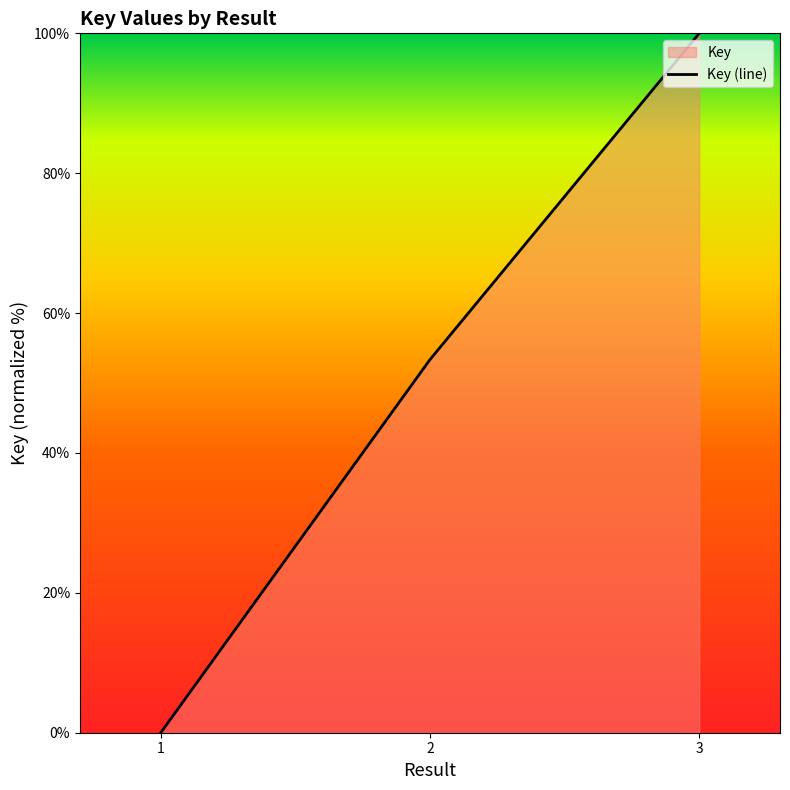

What is the change in value from 1 to 2?

+53.4